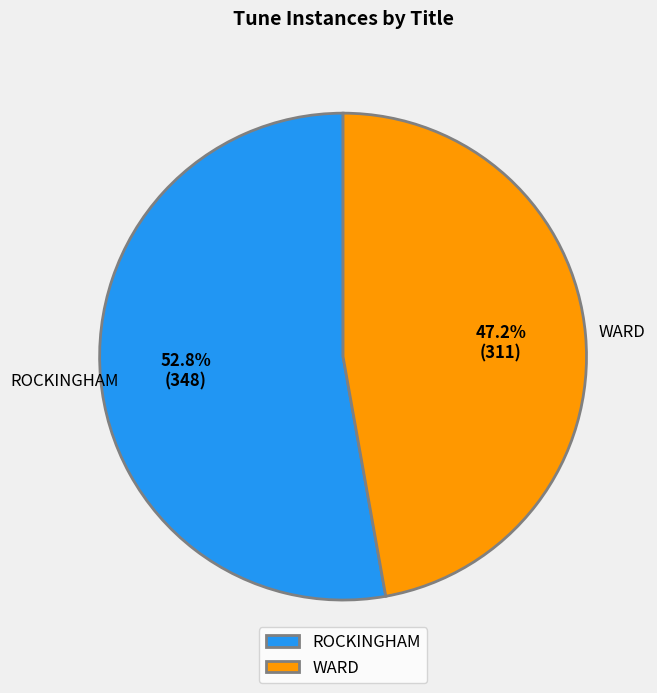

To the nearest percent, what is the average slice percentage?

50%